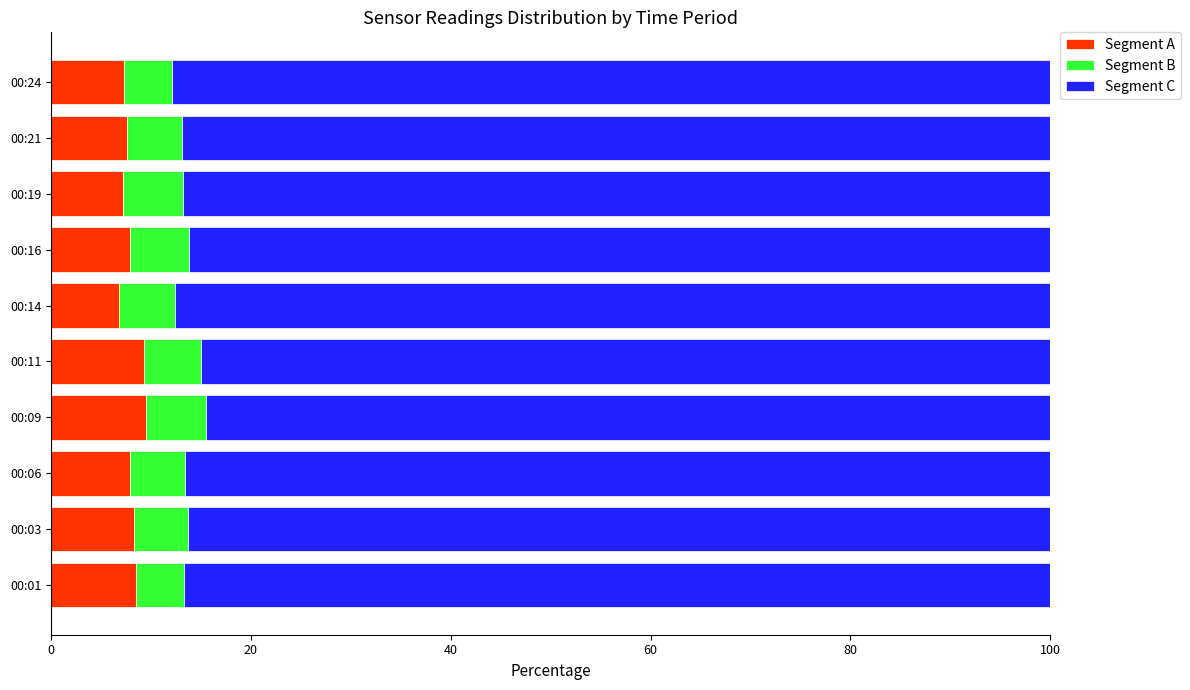

What is the total value across all series at 00:14?

100.0